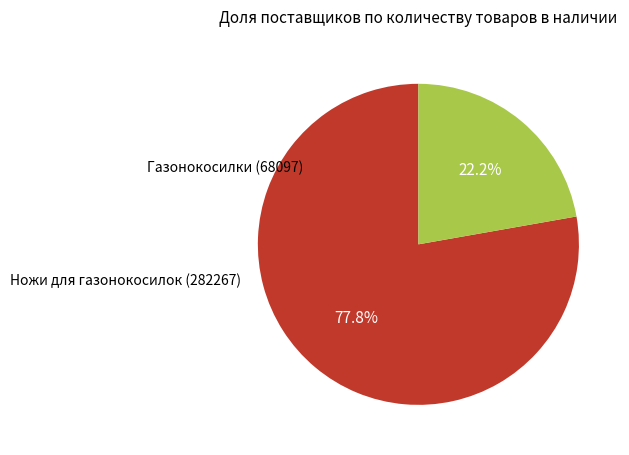

Is there a majority slice in this chart?

Yes